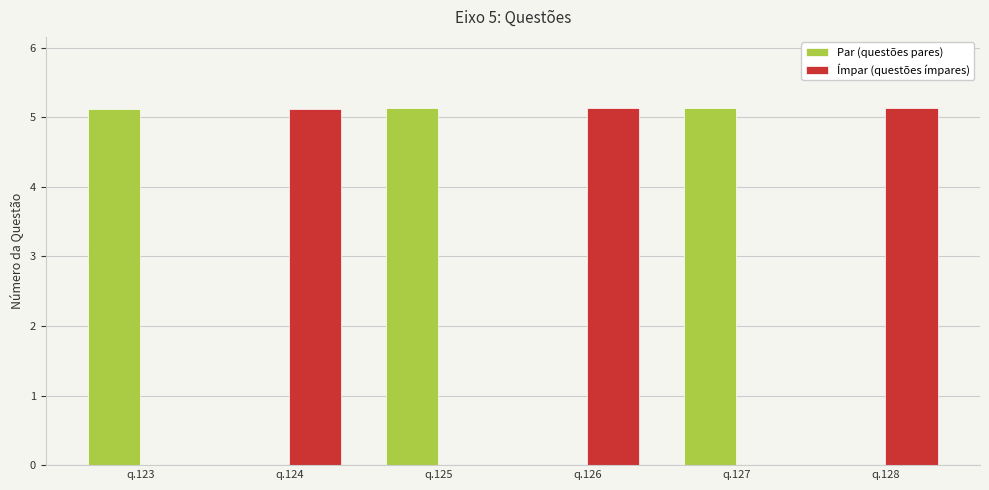

How many series are shown in this chart?

2